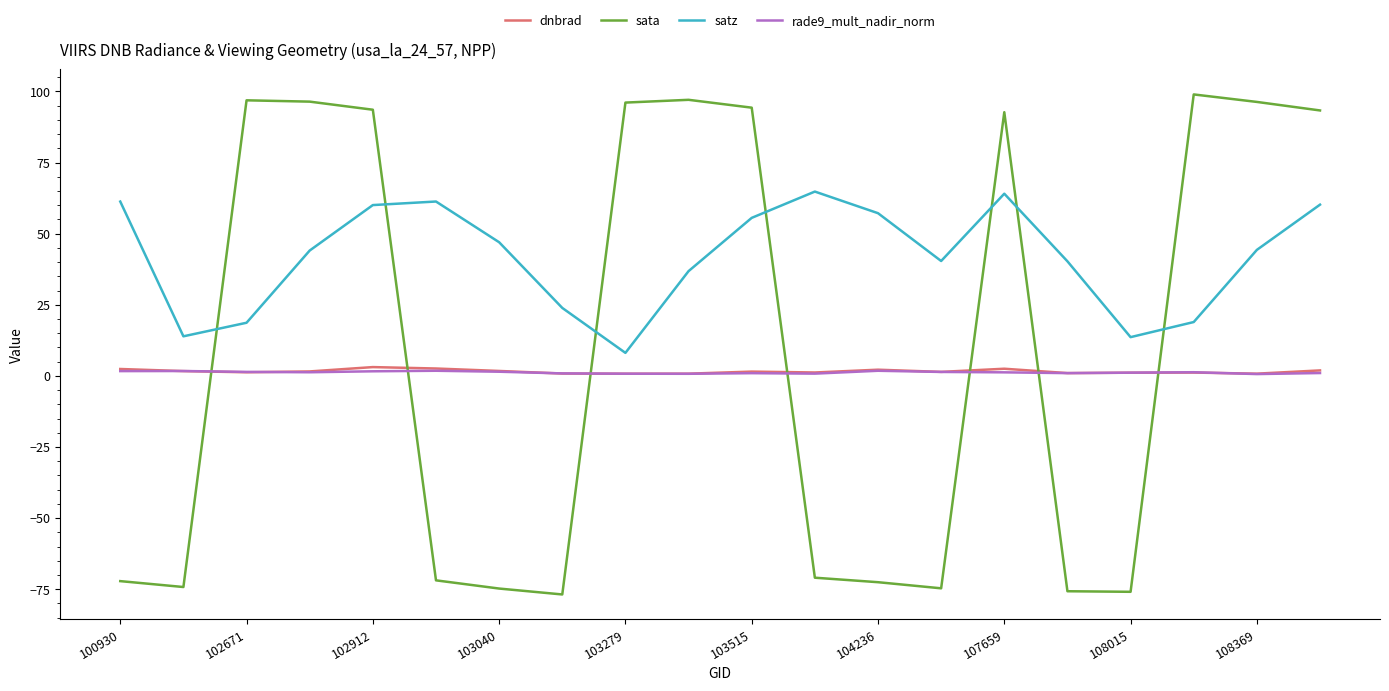

Which series has the largest range (max minus min)?

sata